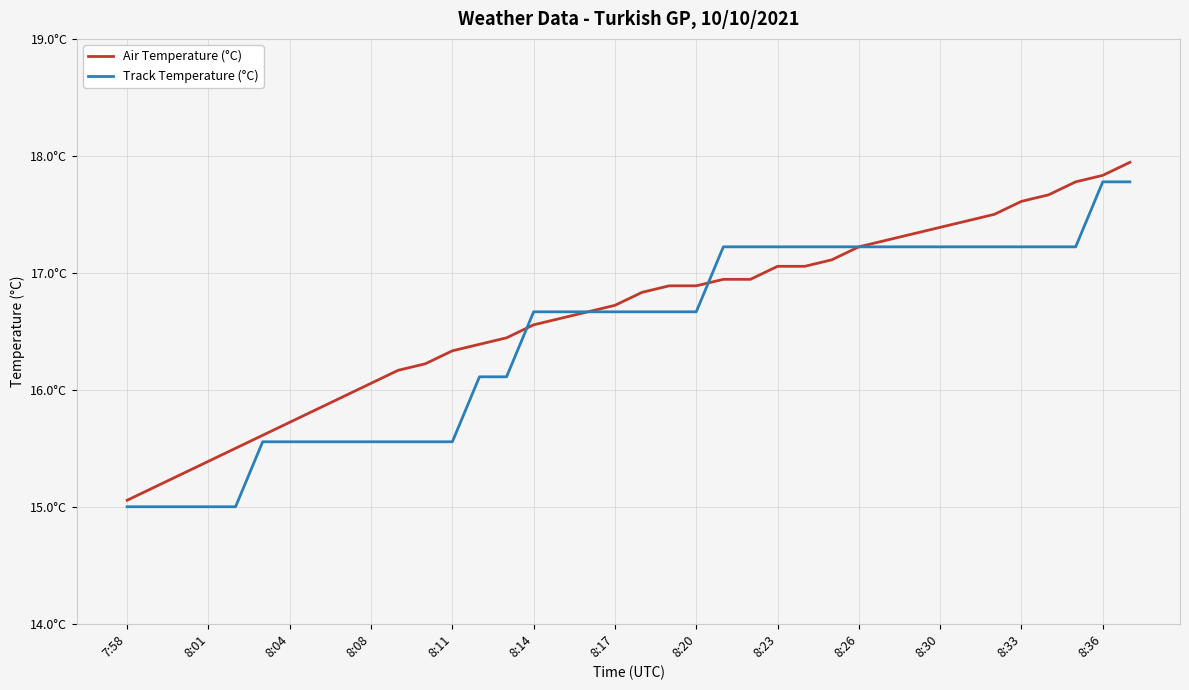

Does the chart display data point markers on the line(s)?

No